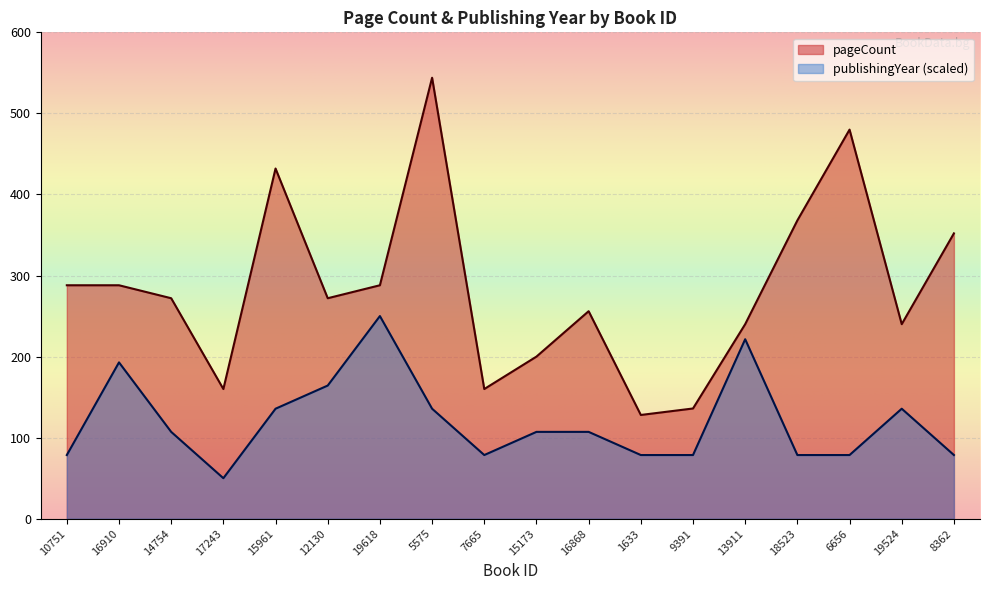

What is the difference between the second highest and second lowest values in the pageCount series?

344.0